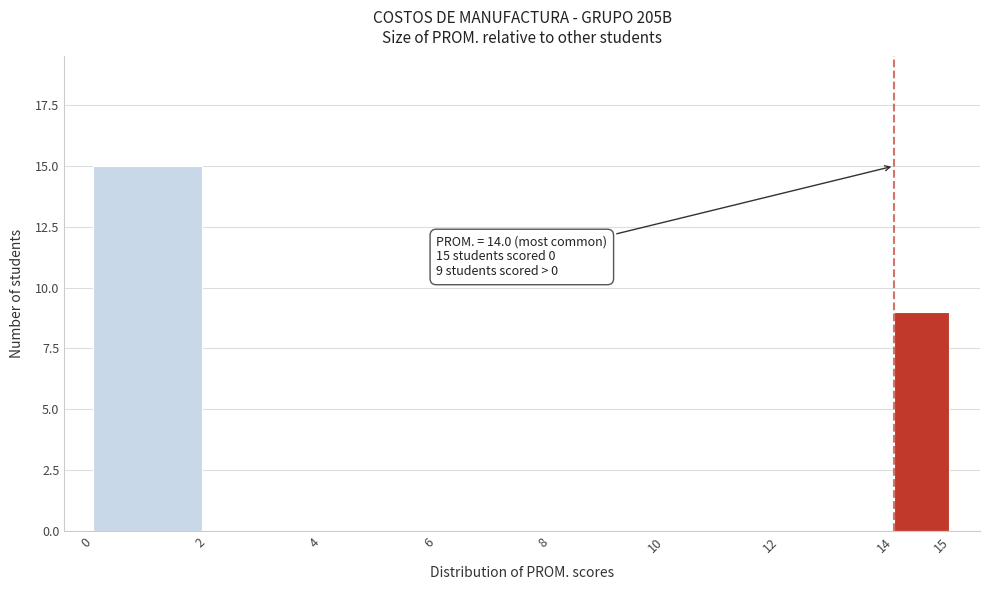

Which range on the x-axis has the tallest bar?

0 to 2